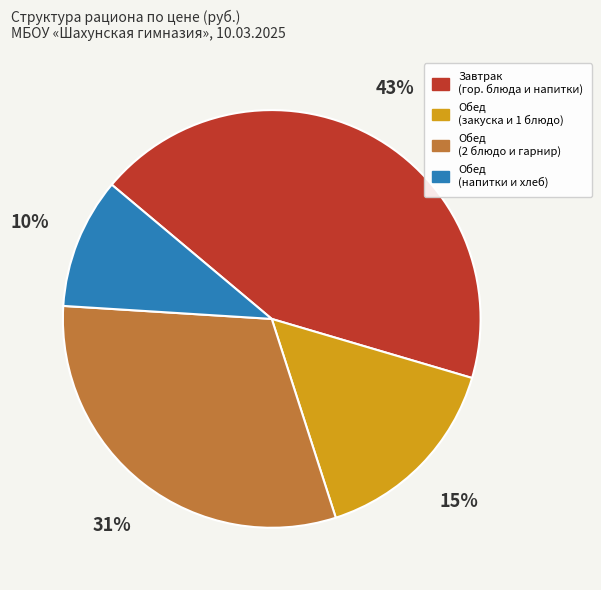

Is there any slice that represents more than half of the pie?

No